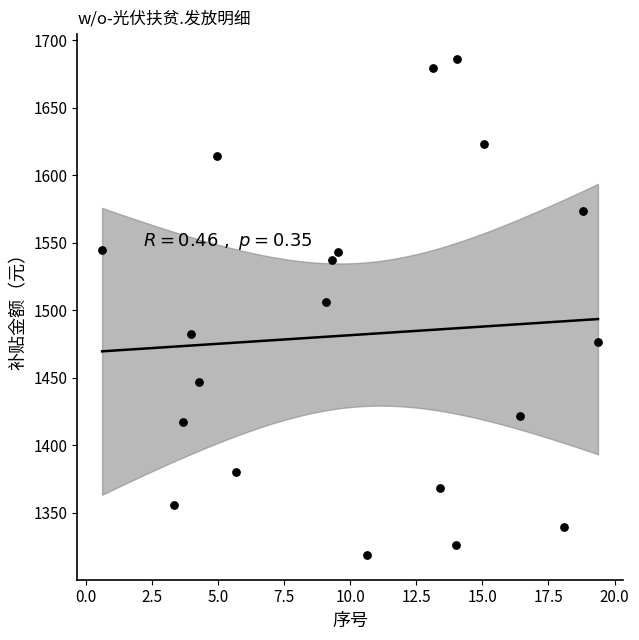

What is the range of X values (max minus min)?

18.8